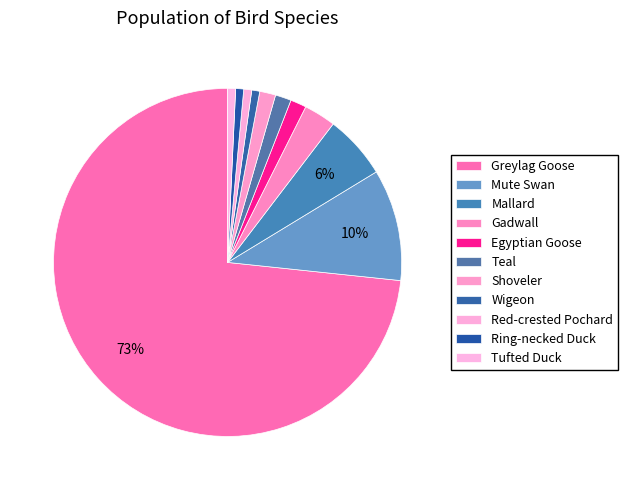

What percentage is the Ring-necked Duck slice, to the nearest percent?

1%